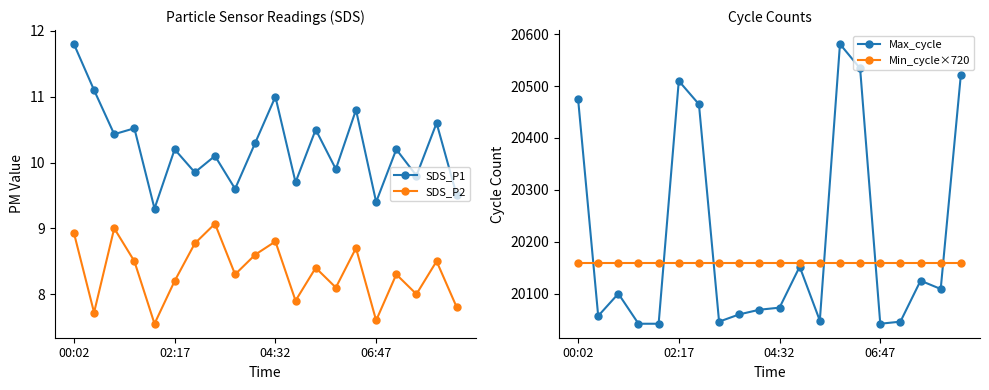

What is the difference between the maximum and minimum values in the Max_cycle series?

539